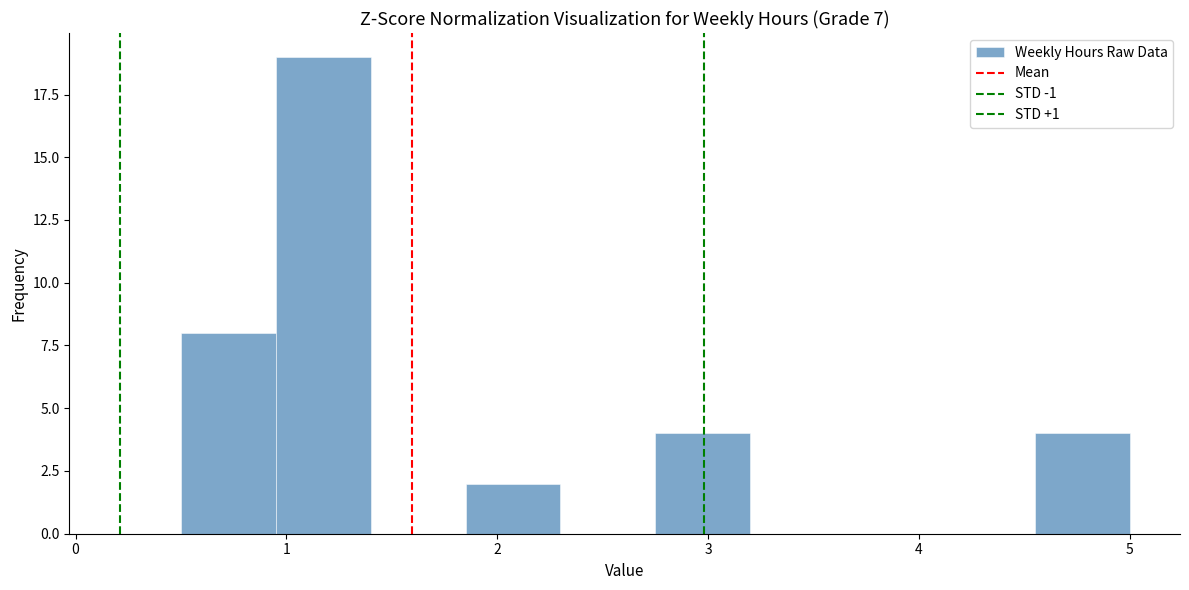

How tall is the bar that spans 1.85 to 2.30 on the x-axis? Neither the bar edges nor the heights are printed on the chart, so give them approximately, as read against the axes.

2